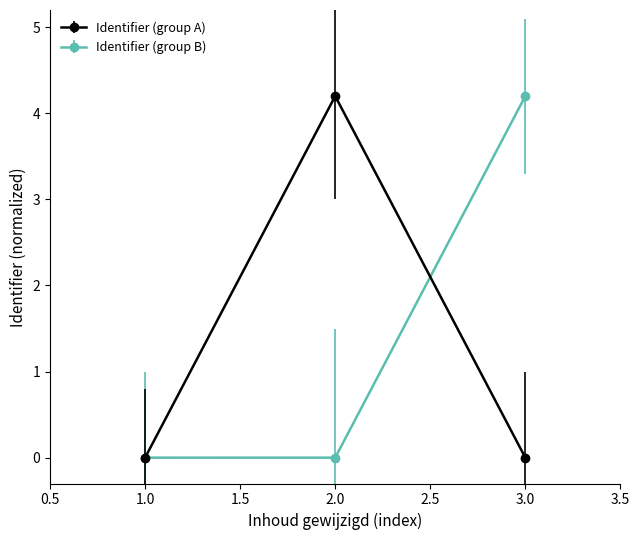

What is the label of the 2nd point from the left?

2.0